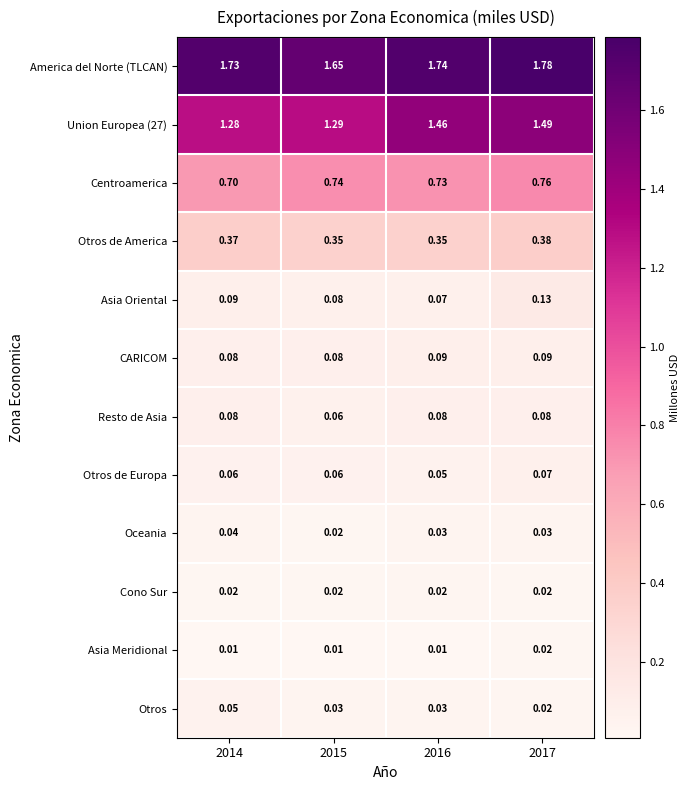

Is the value of Cono Sur at 2014 greater than the value of Resto de Asia at 2014?

No